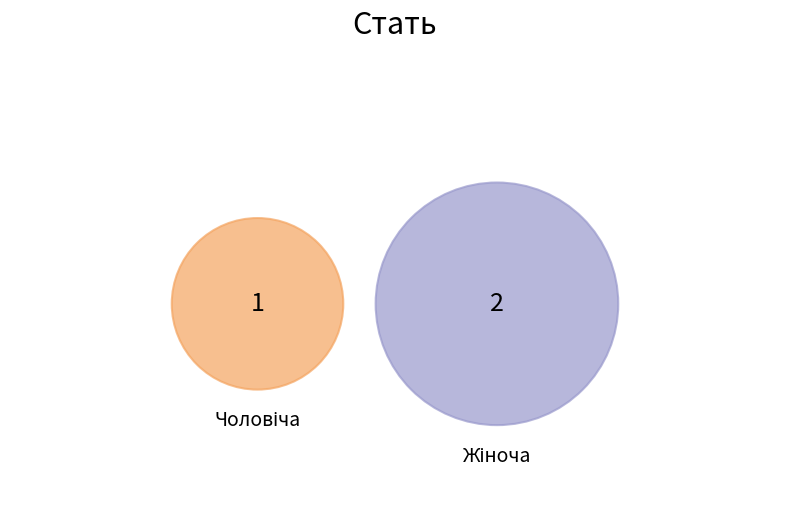

Which slice is the smallest?

Чоловіча